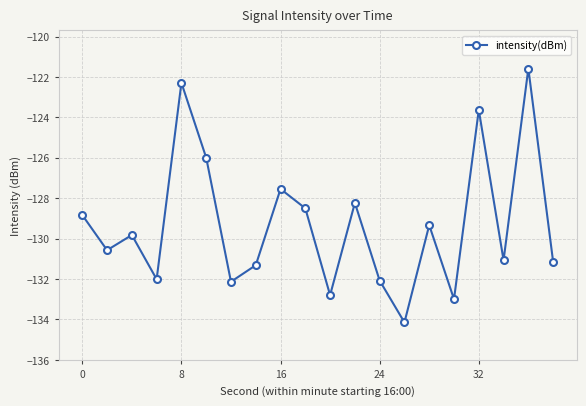

How many points are higher than both their immediate neighbors (excluding endpoints)?

7